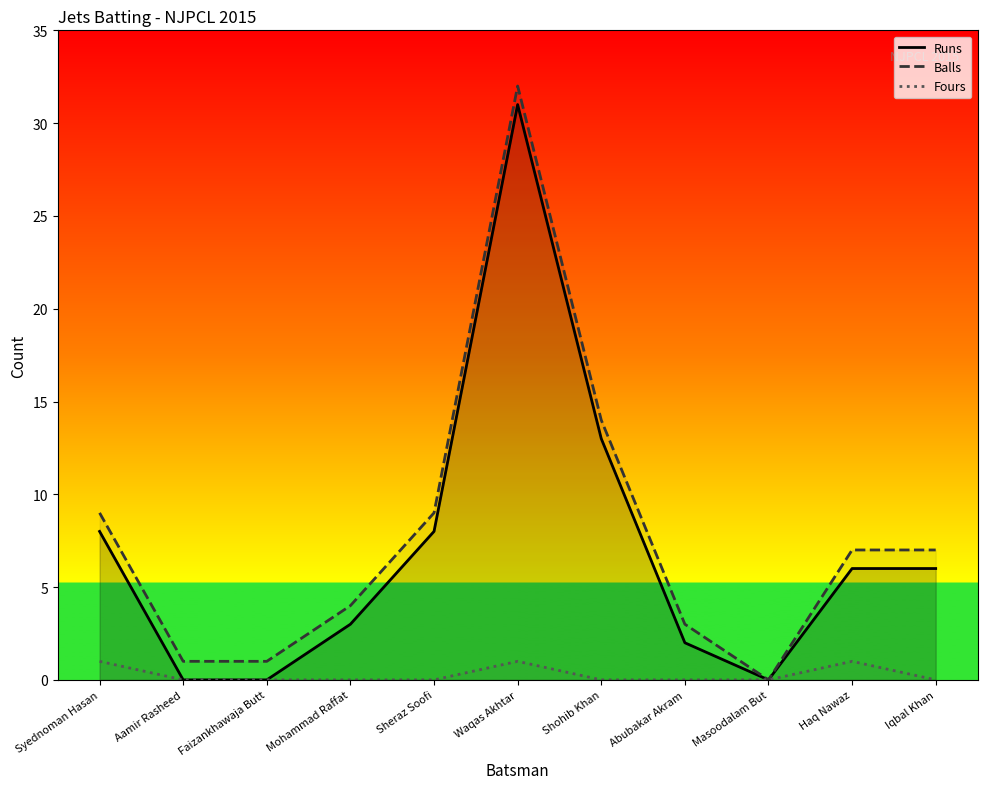

What is the sum of the Balls values at Waqas Akhtar and Iqbal Khan?

39